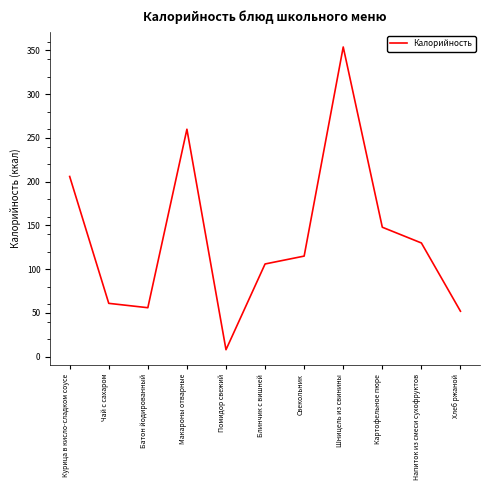

Between Картофельное пюре and Чай с сахаром, which is larger?

Картофельное пюре